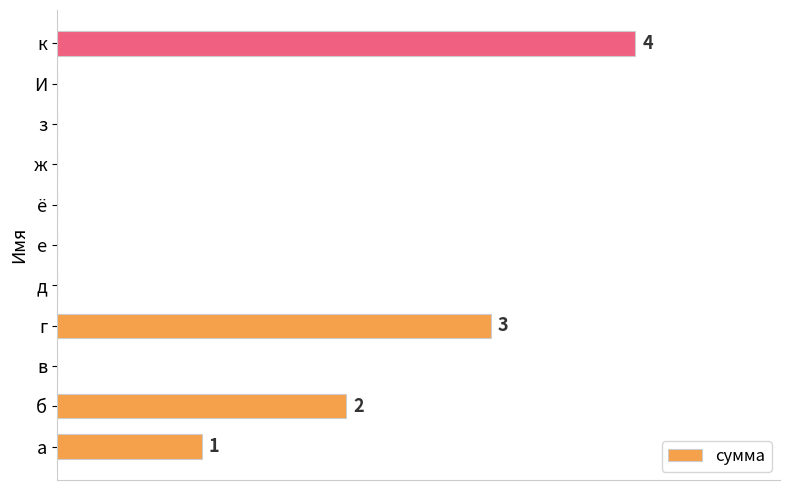

Are the bars horizontal?

Yes